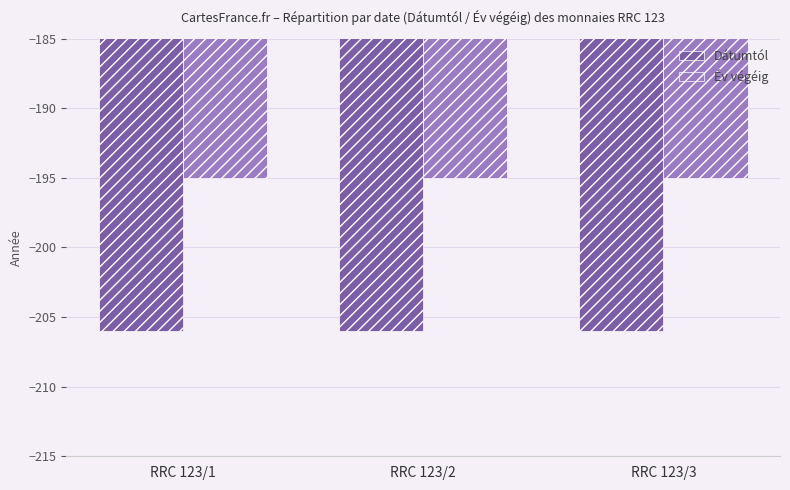

What is the difference between the highest and lowest values at RRC 123/3?

11